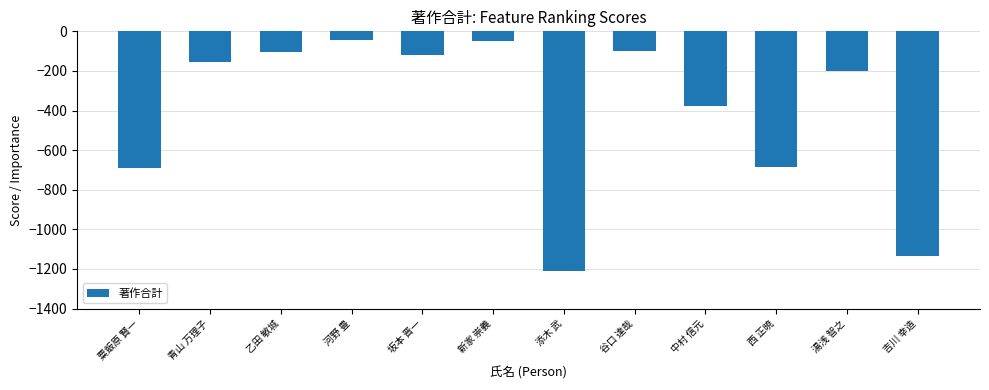

What is the label of the 12th bar from the left?

吉川 幸造